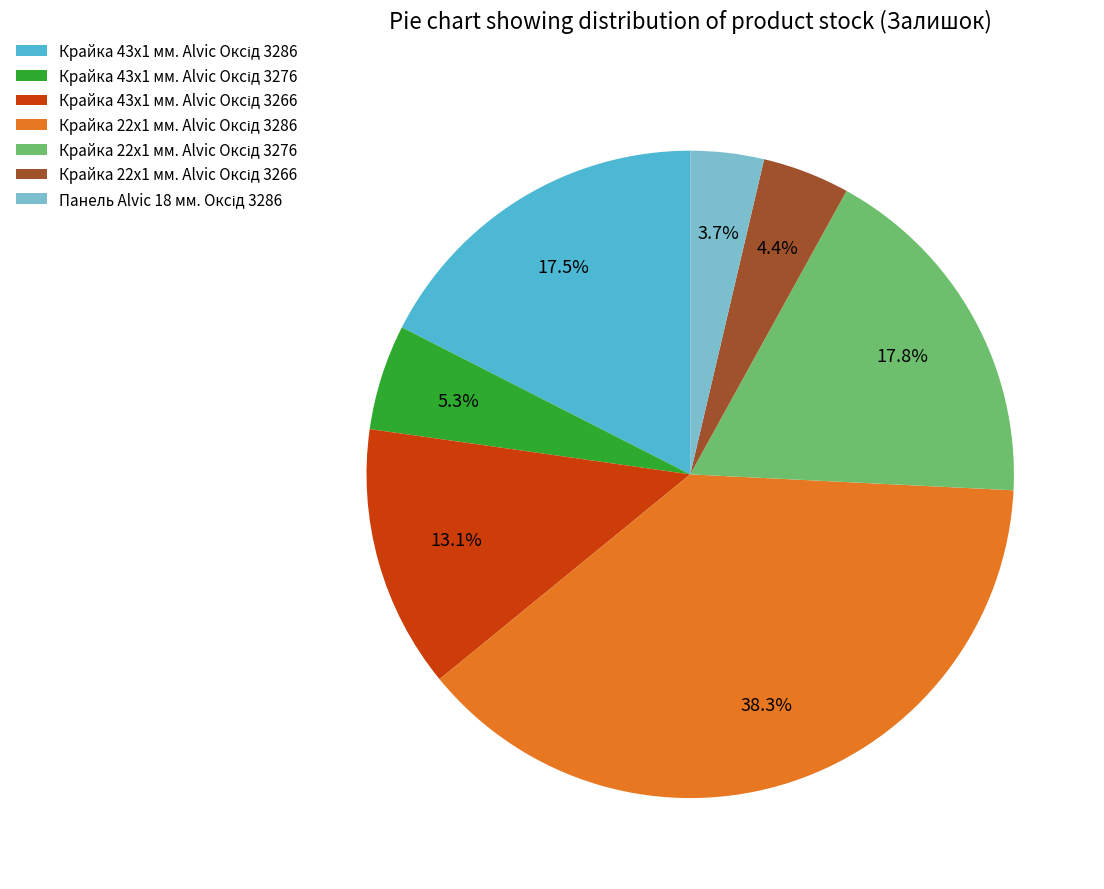

Is there any slice that represents more than half of the pie?

No